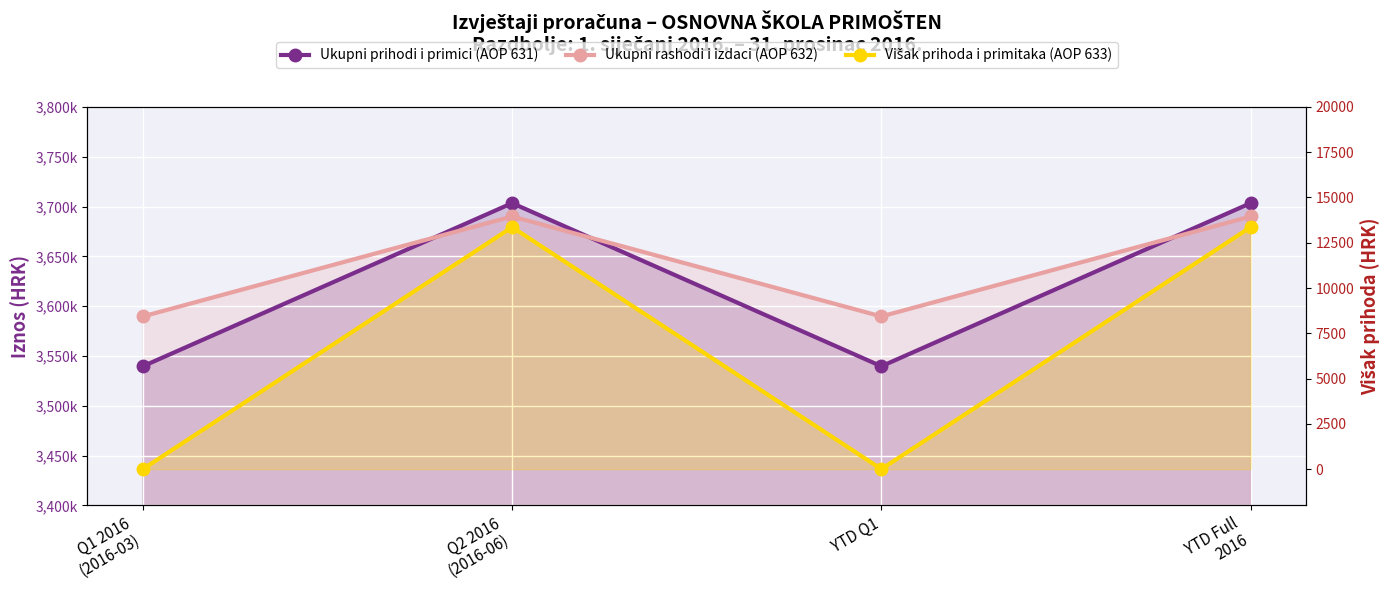

True or false: Ukupni rashodi i izdaci (AOP 632) and Višak prihoda i primitaka (AOP 633) intersect in this chart.

False